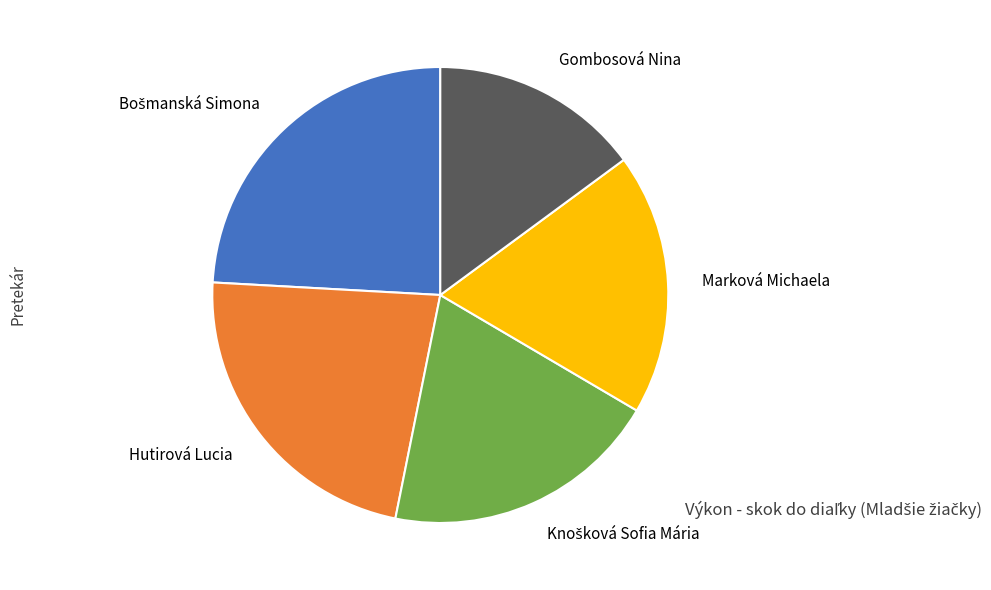

What is the smallest slice in the pie chart?

Gombosová Nina